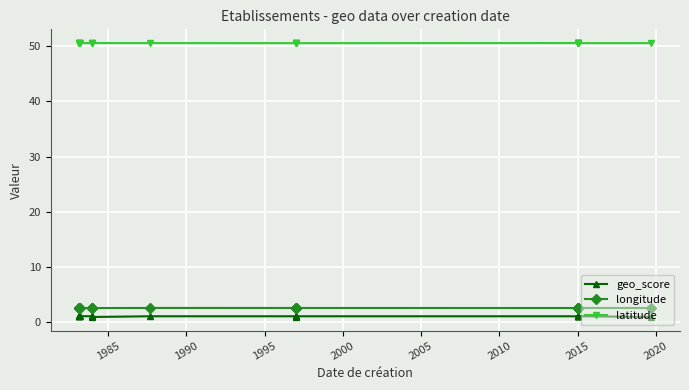

How many lines are shown in the chart?

3